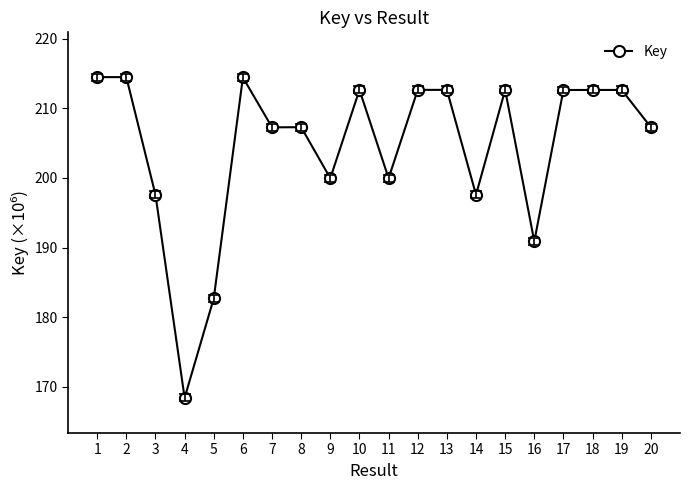

What is the smallest value displayed?

168.4